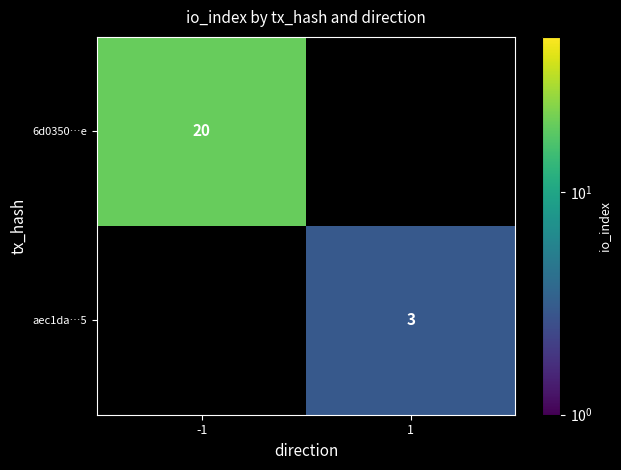

The 6d0350…e series shows 35.2 at -1. True or false?

False